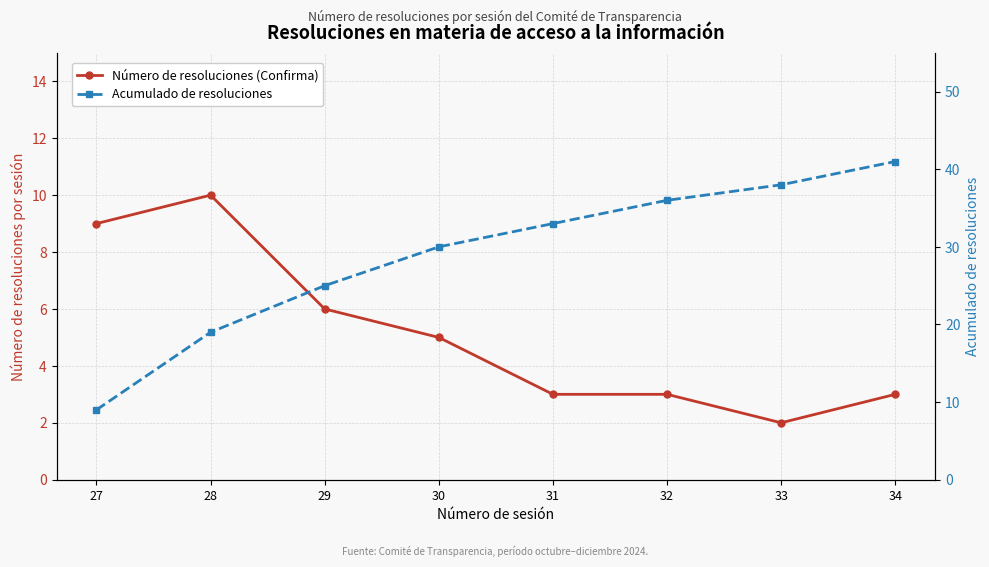

At which label is Acumulado de resoluciones closest to 25?

29